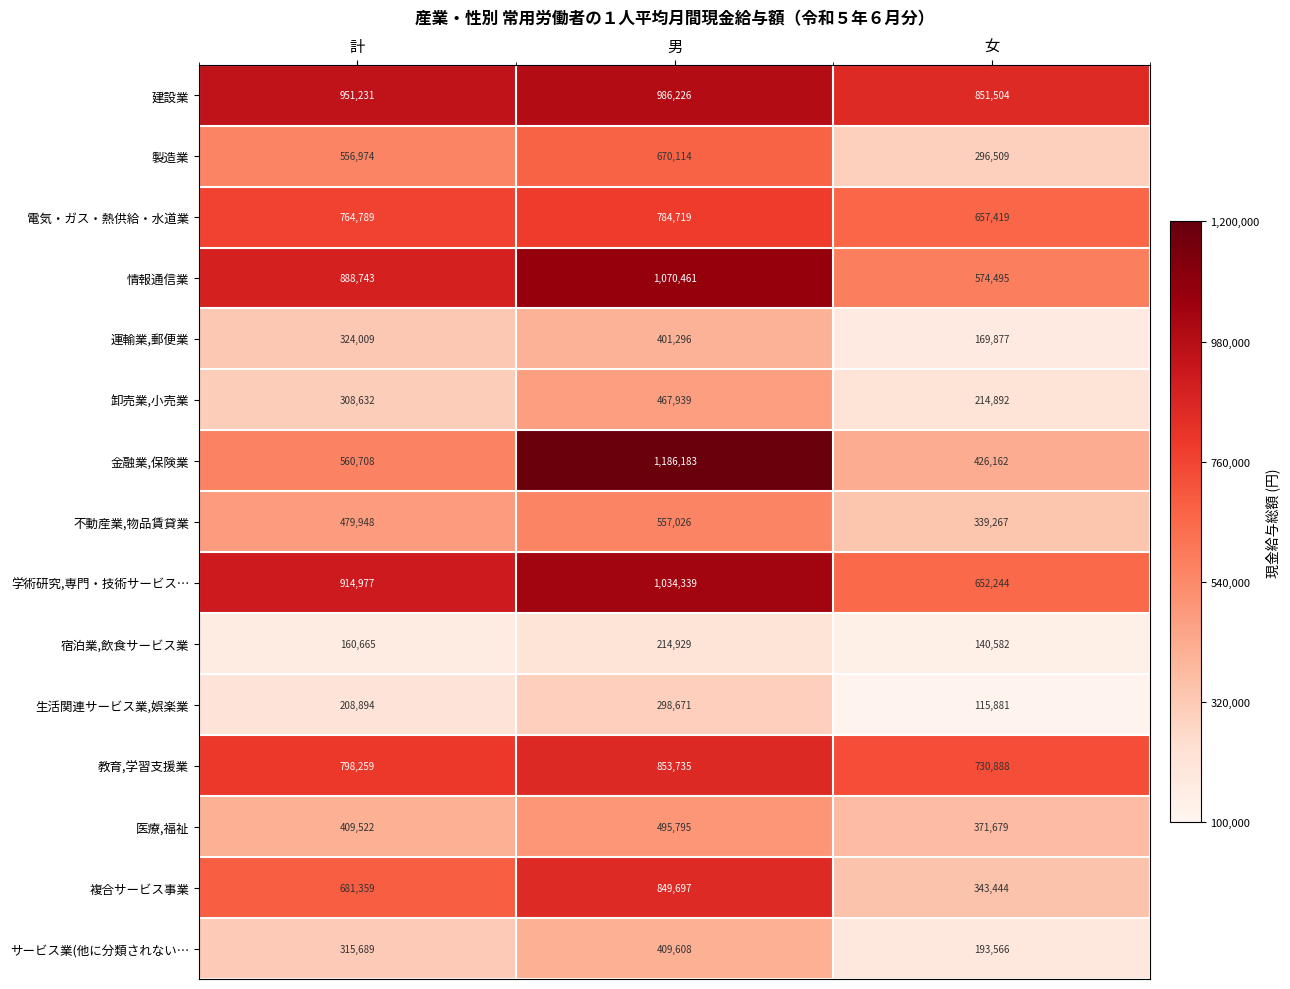

Rank the categories by 電気・ガス・熱供給・水道業 value from highest to lowest.

男, 計, 女